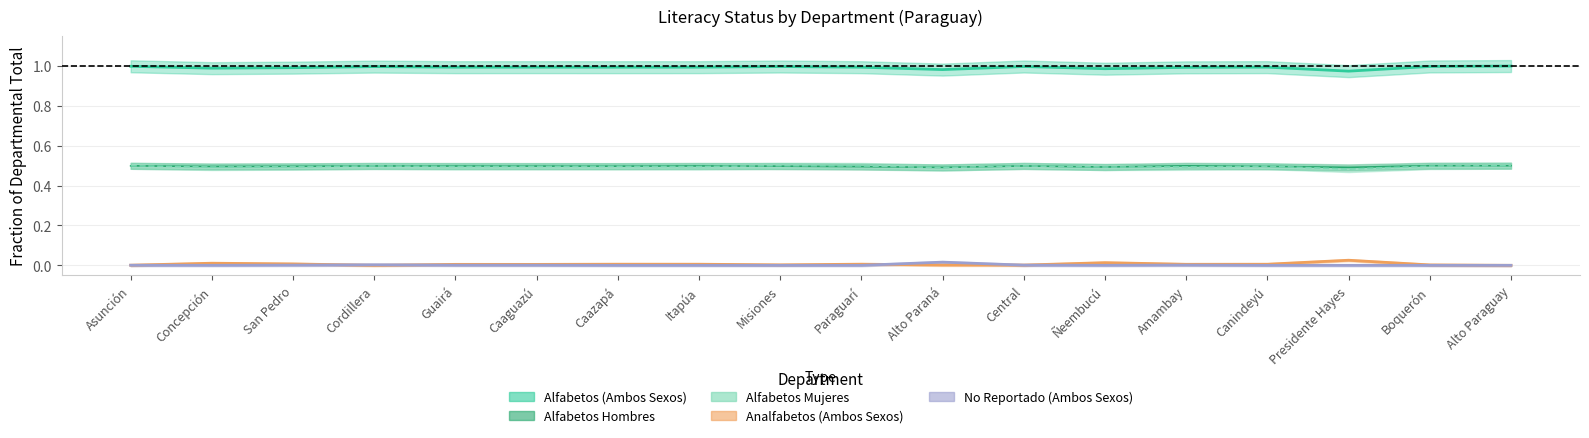

How many interior local peaks does the Alfabetos Mujeres series have?

5